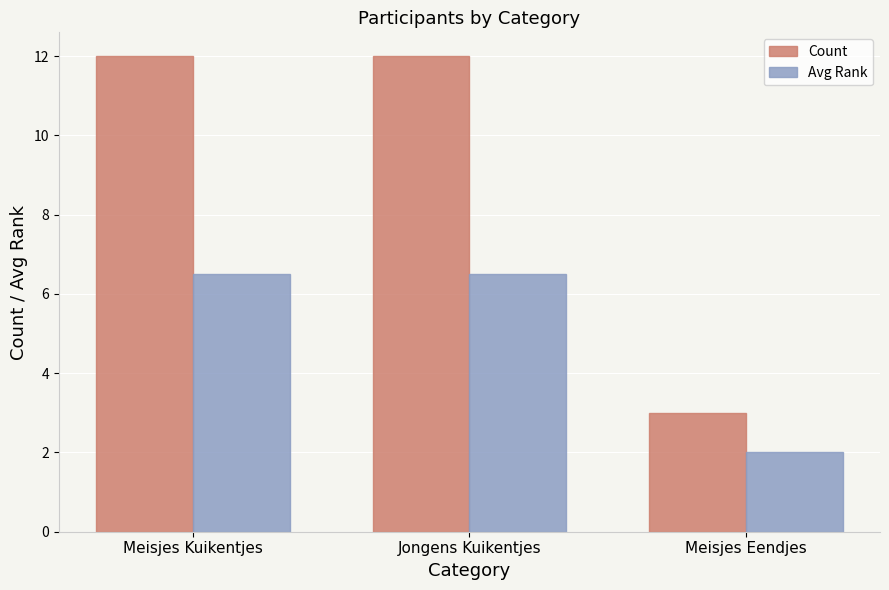

What is the difference between the highest and lowest values at Meisjes Kuikentjes?

5.5